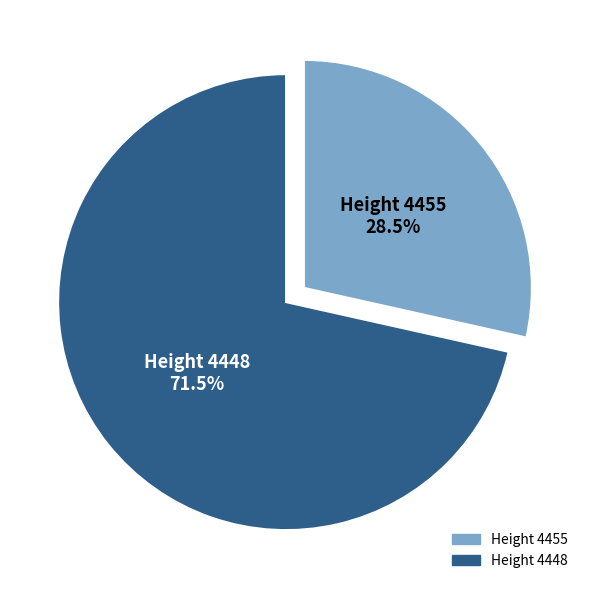

Combined, do Height 4448 and Height 4455 account for over 50%?

Yes